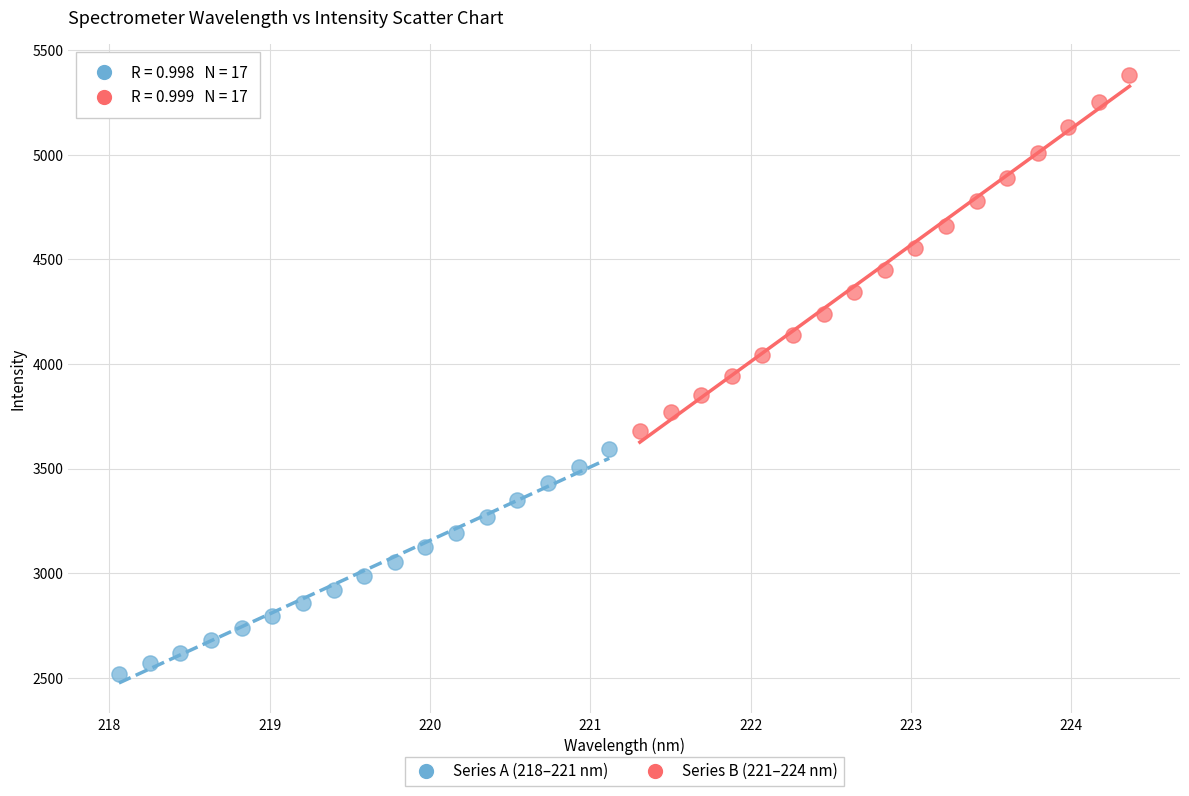

Which series contains the highest Y value?

Series B (221–224 nm)